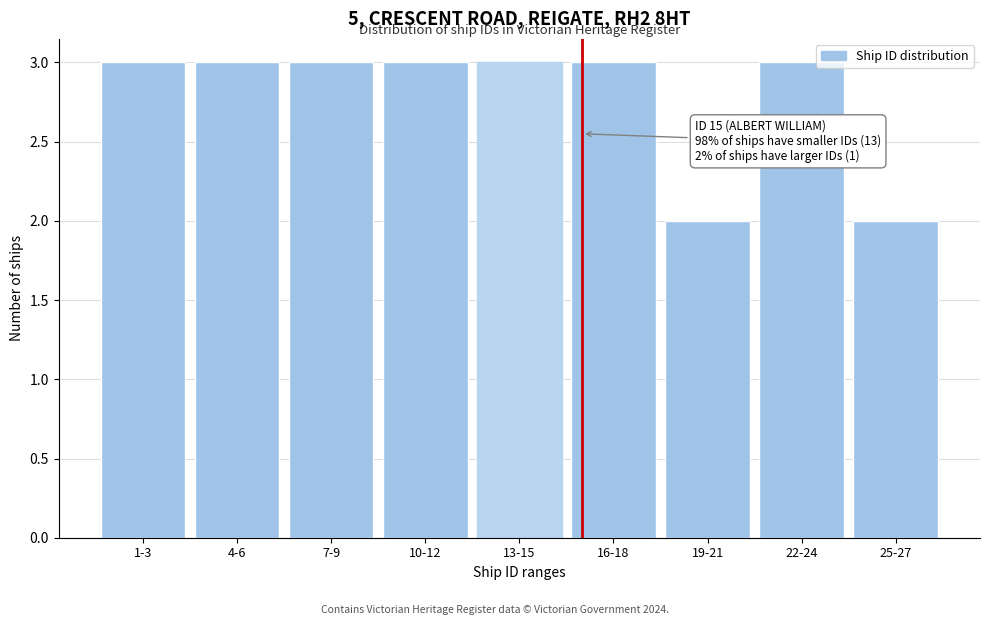

Reading right to left, what are all the values shown in this chart?

25-27=2	22-24=3	19-21=2	16-18=3	13-15=3	10-12=3	7-9=3	4-6=3	1-3=3